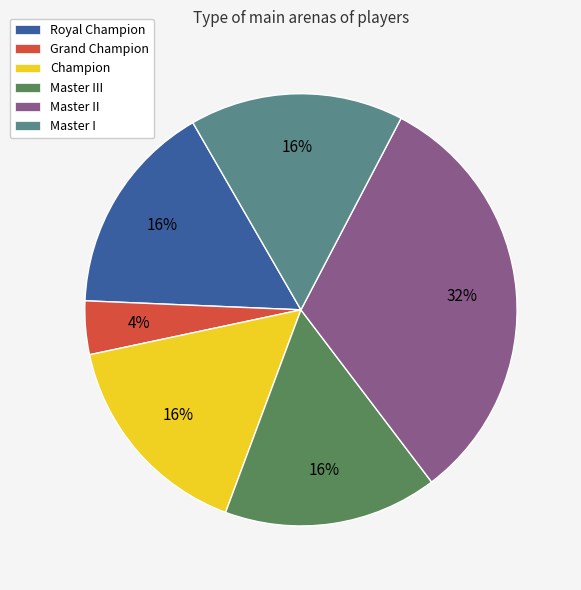

To the nearest percent, what is the difference between the Grand Champion and Master III slice percentages?

12%